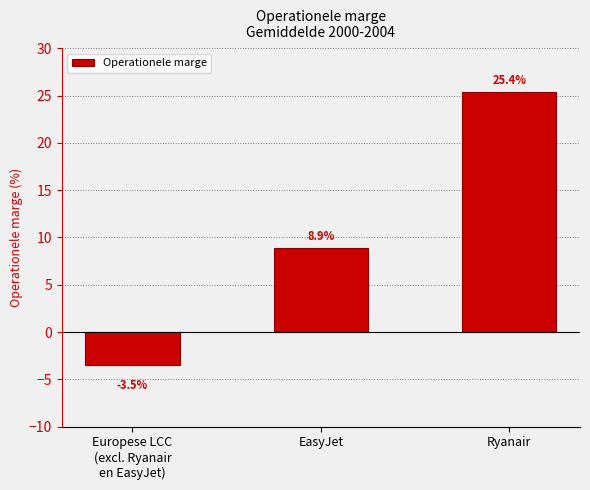

What is the approximate value at EasyJet?

8.9